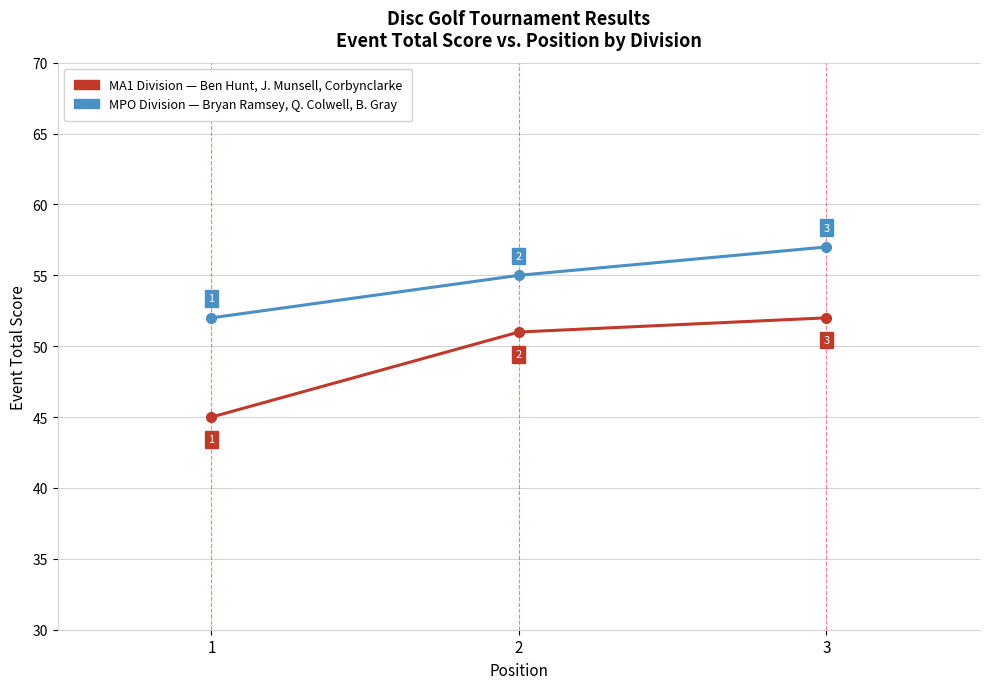

What is the total value across all series at 1?

97